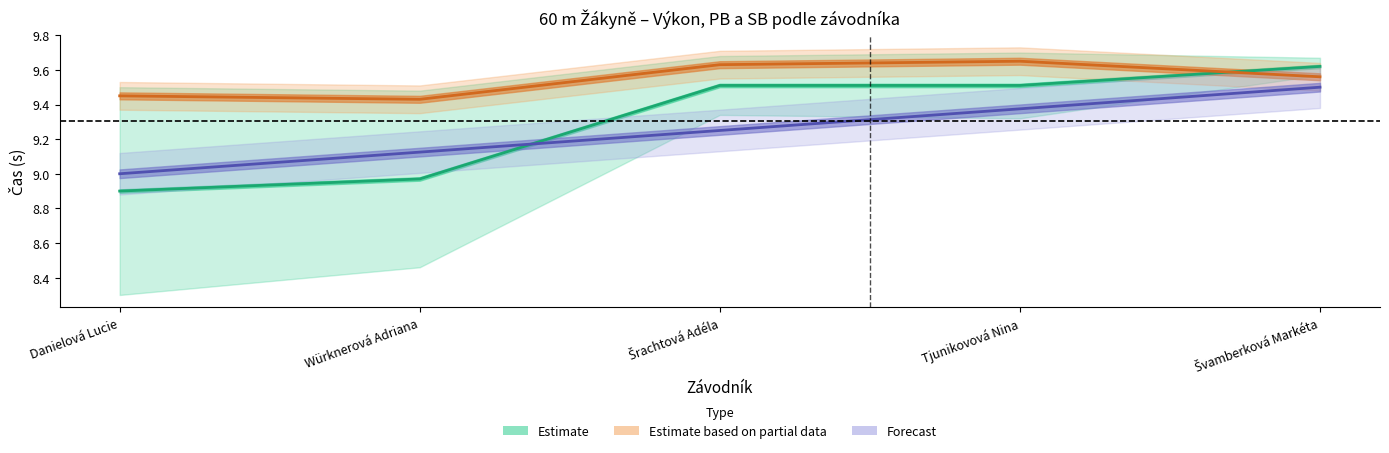

What is the difference between the Pořadí values at Tjunikovová Nina and Švamberková Markéta?

0.1